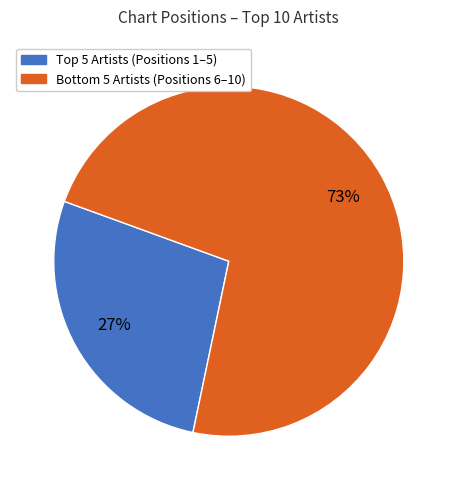

Is there any slice that represents more than half of the pie?

Yes